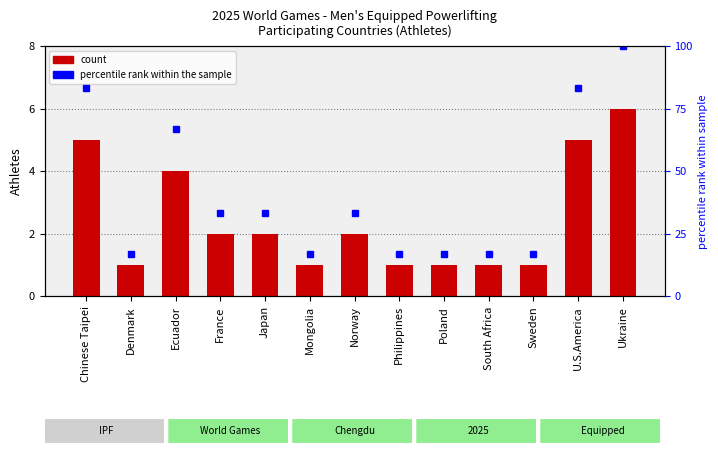

At which label is the value closest to 3?

Ecuador